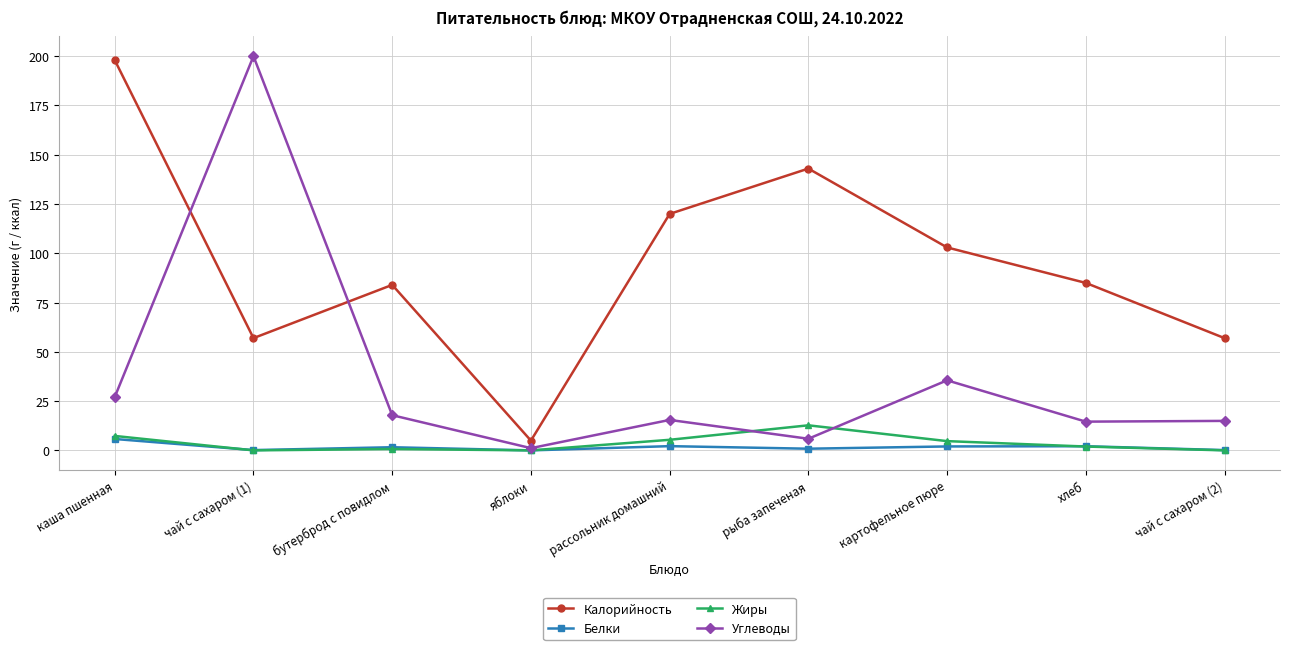

How many interior local valleys does the Калорийность series have?

2